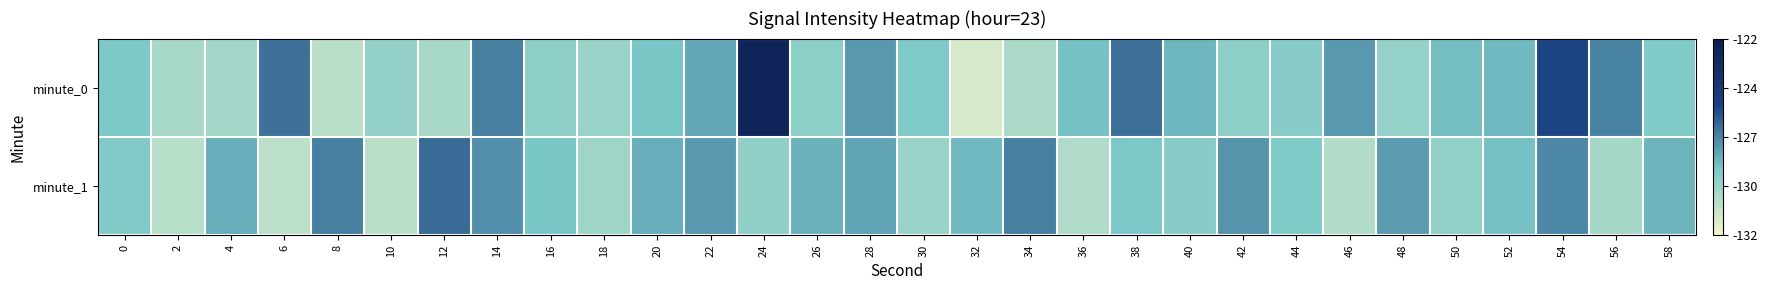

How many data points does each series have?

30